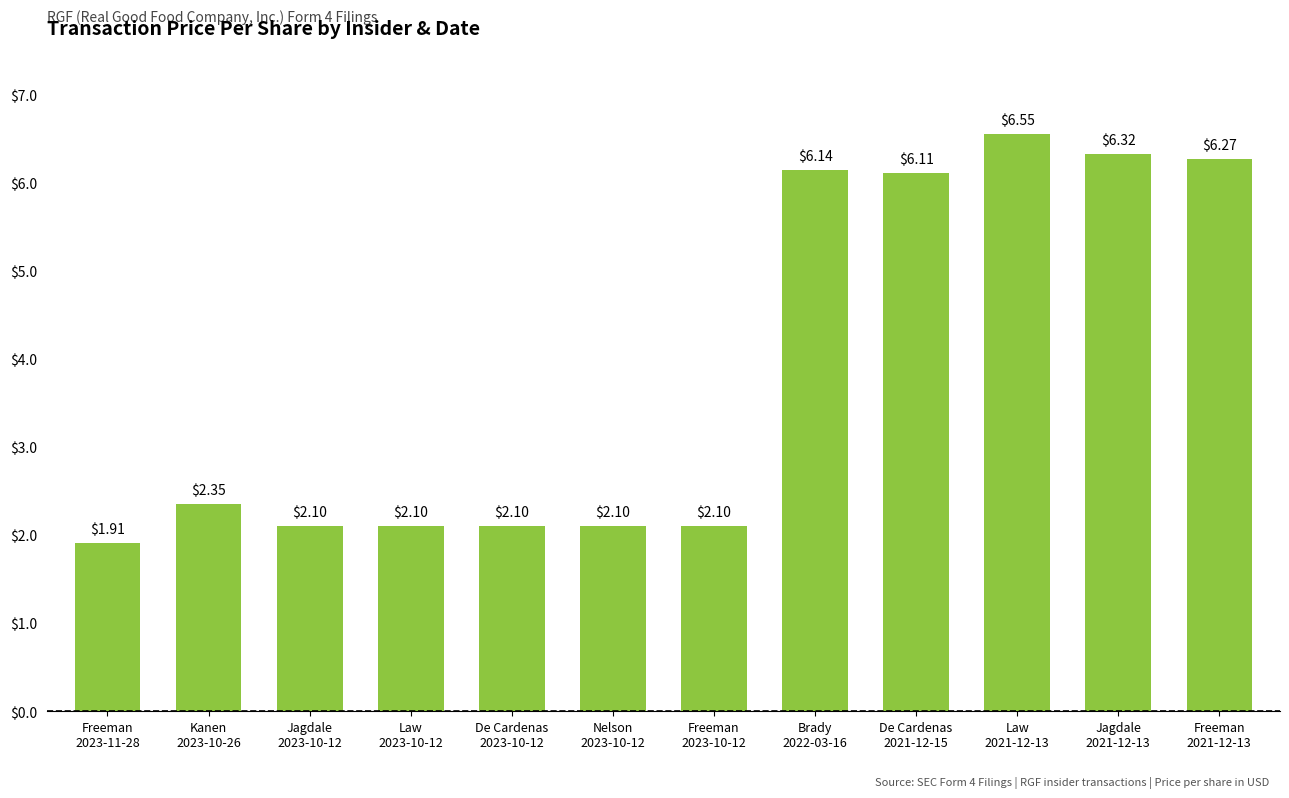

What is the difference between the second highest and second lowest values?

4.2